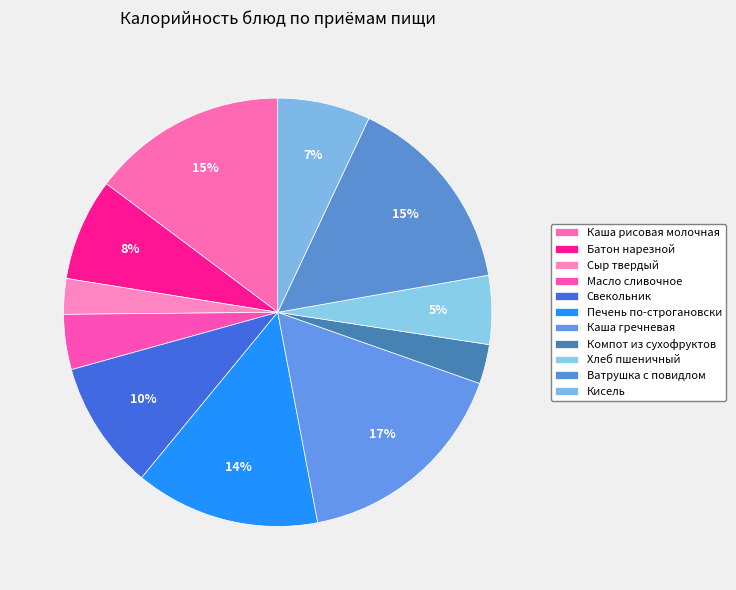

How many slices are in this pie chart?

11